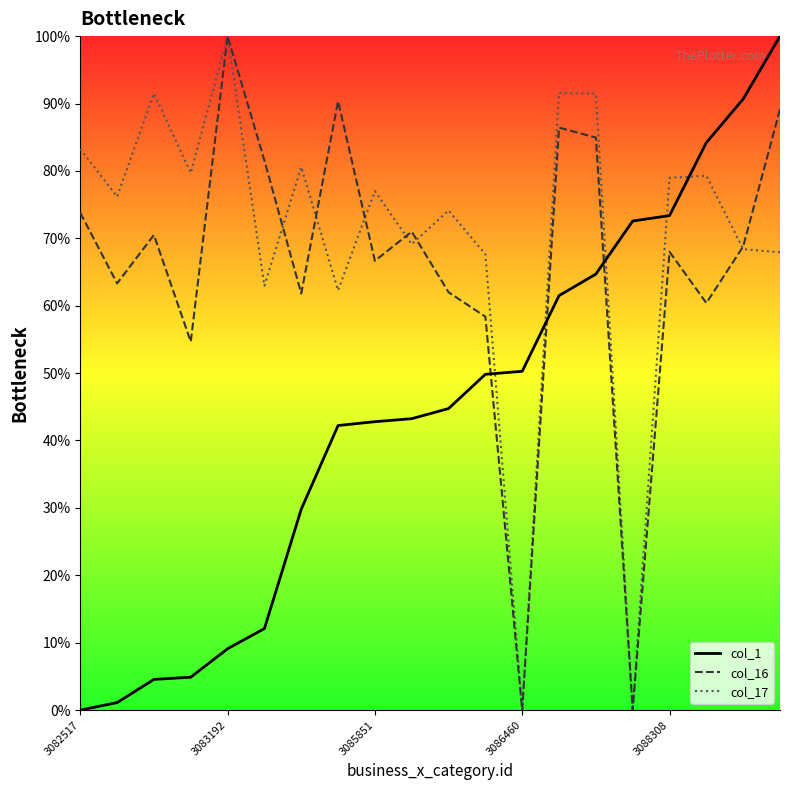

Which series ends up on top after the final intersection of col_16 and col_17?

col_16